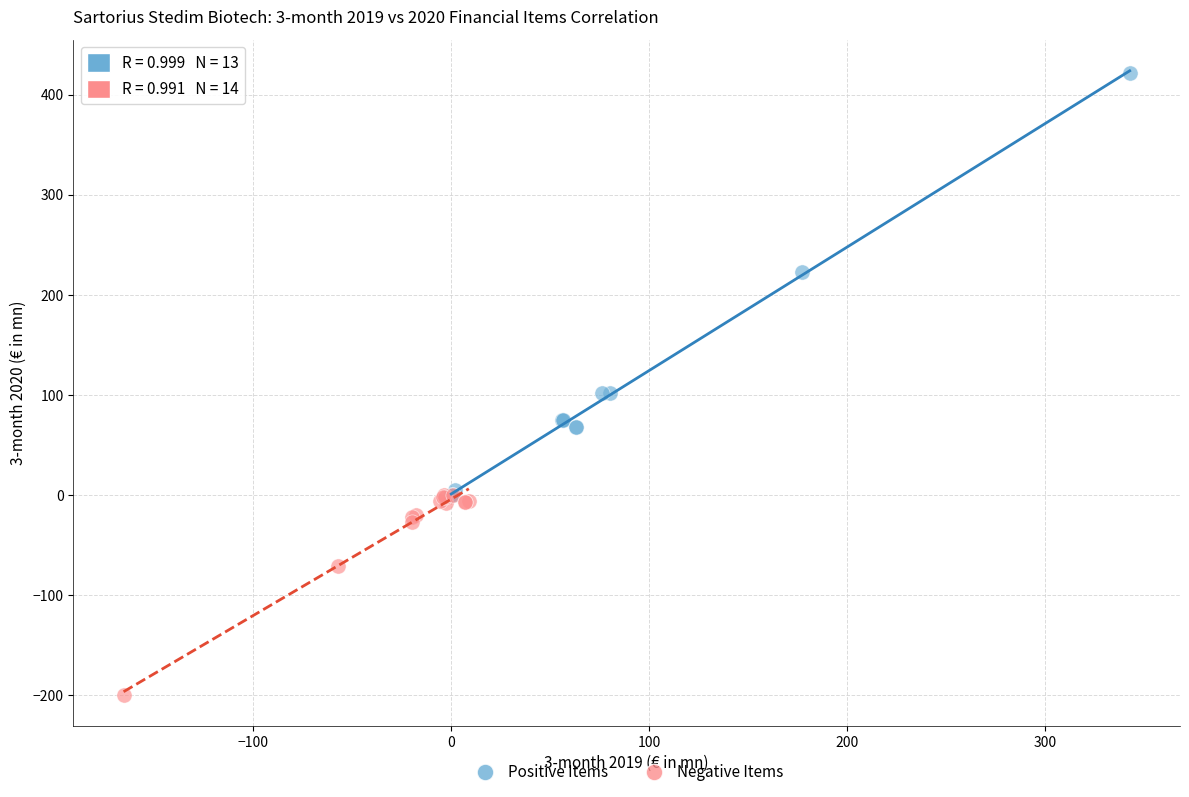

Which series contains the highest Y value?

Positive Items